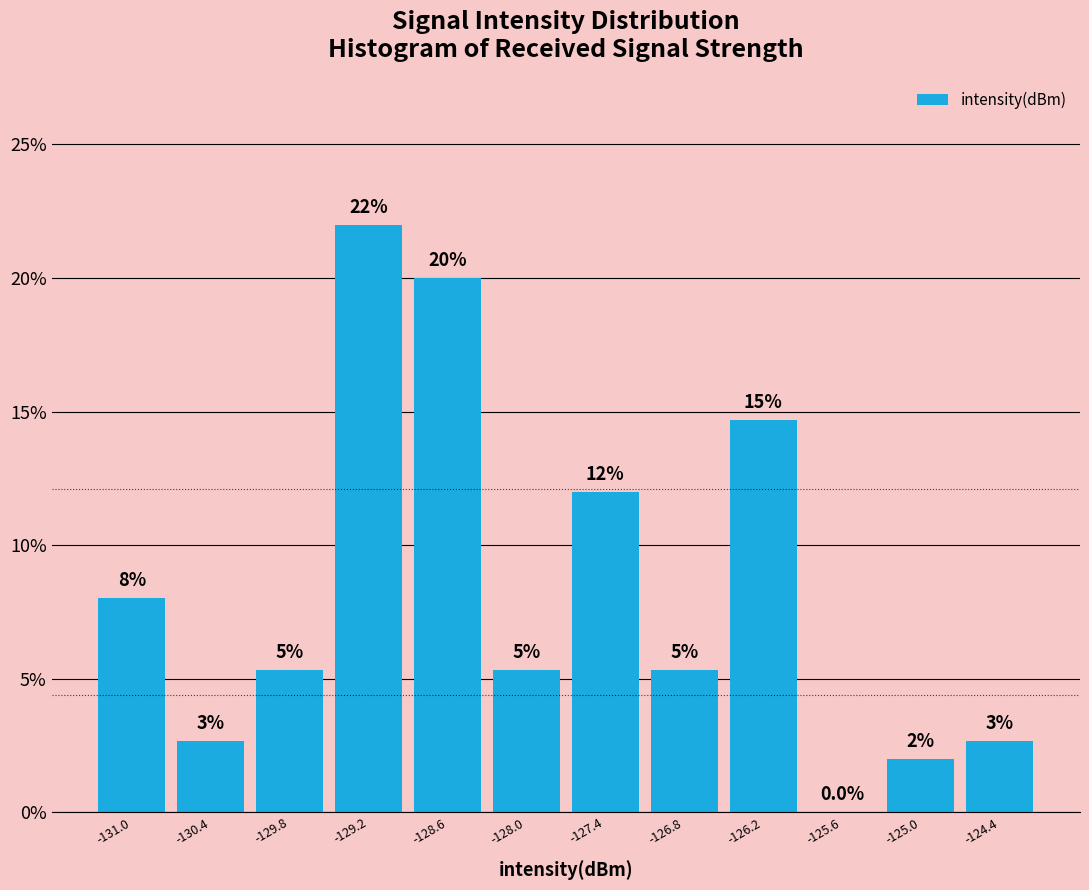

Which range on the x-axis has the tallest bar?

-129.5 to -128.9